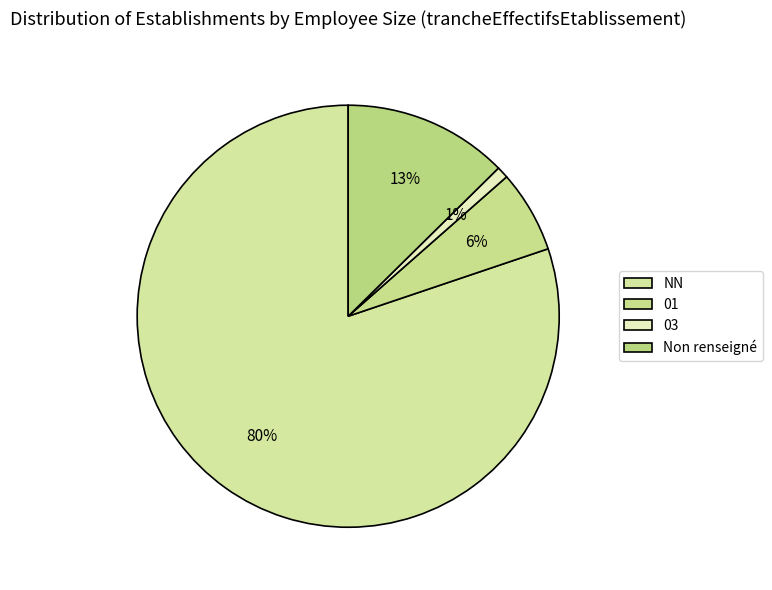

What percentage is NOT represented by NN?

19.8%